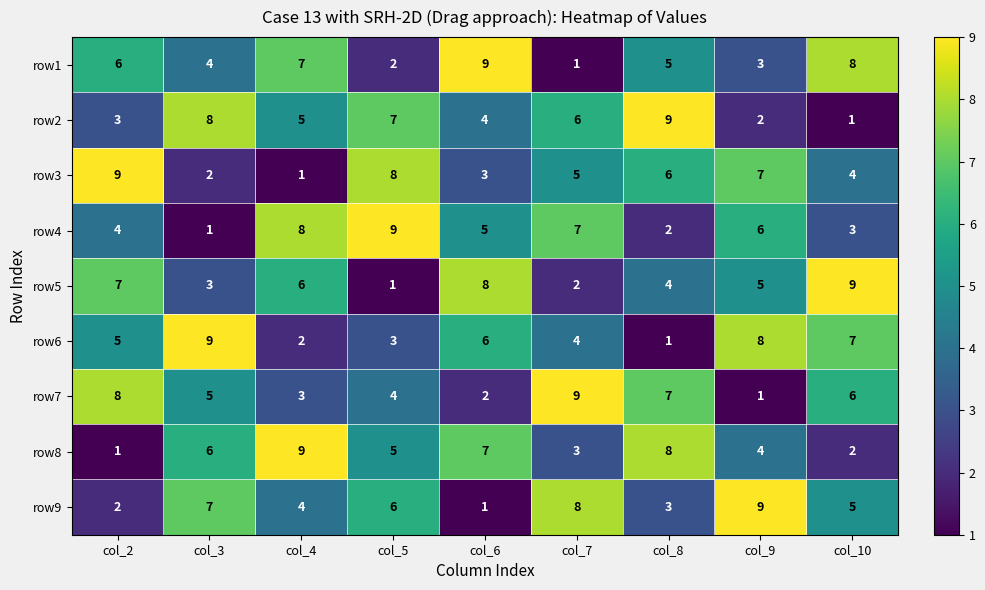

Rank the series at col_8 from lowest to highest value.

row6, row4, row9, row5, row1, row3, row7, row8, row2